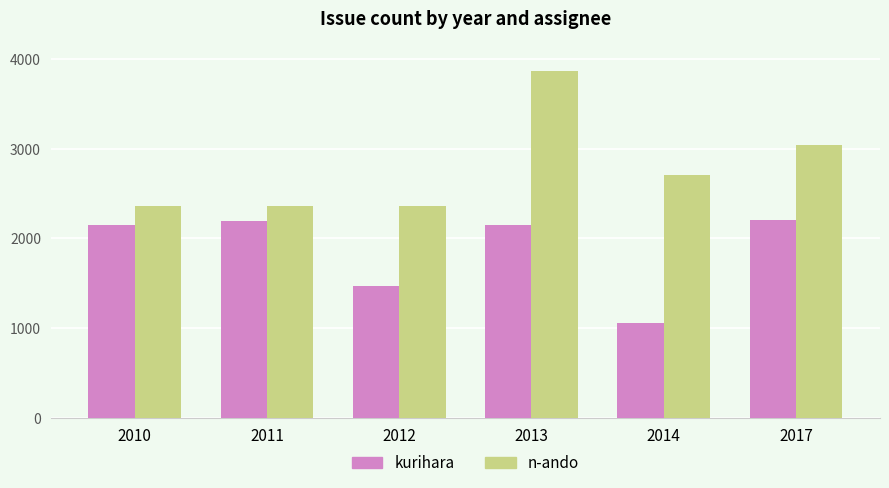

At how many categories does at least one series exceed 2514?

3